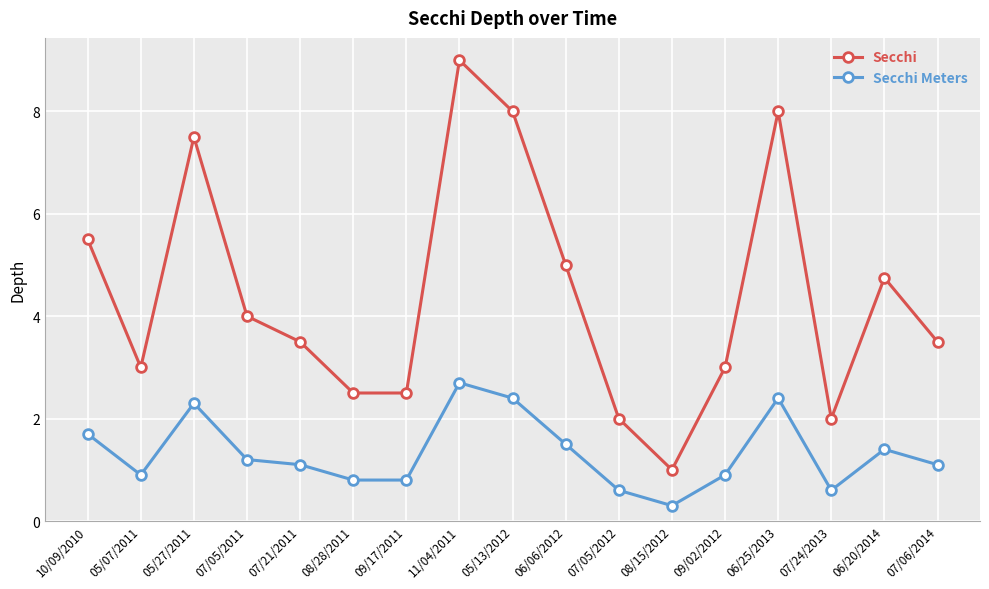

What is the total value across all series at 07/21/2011?

4.6